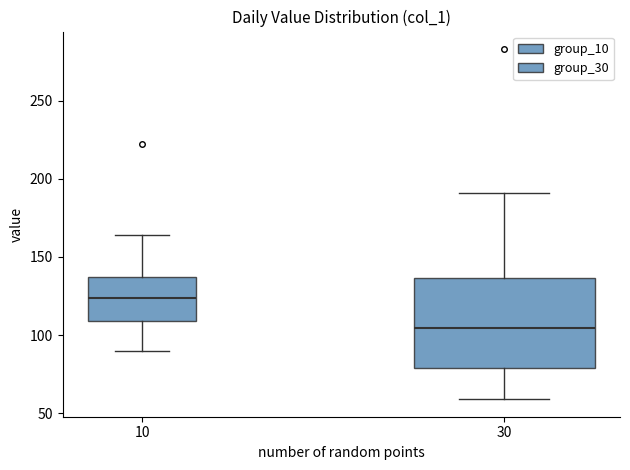

Which box's median line is the highest?

10